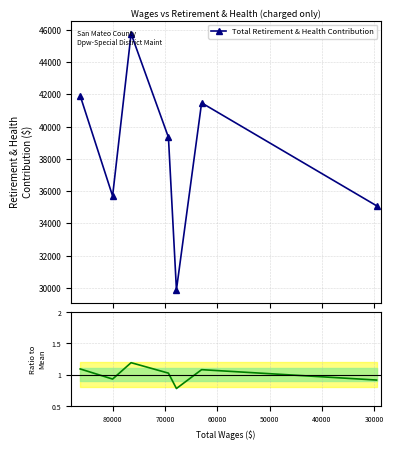

True or false: Ratio to mean and Total Retirement & Health Contribution cross at least once.

False